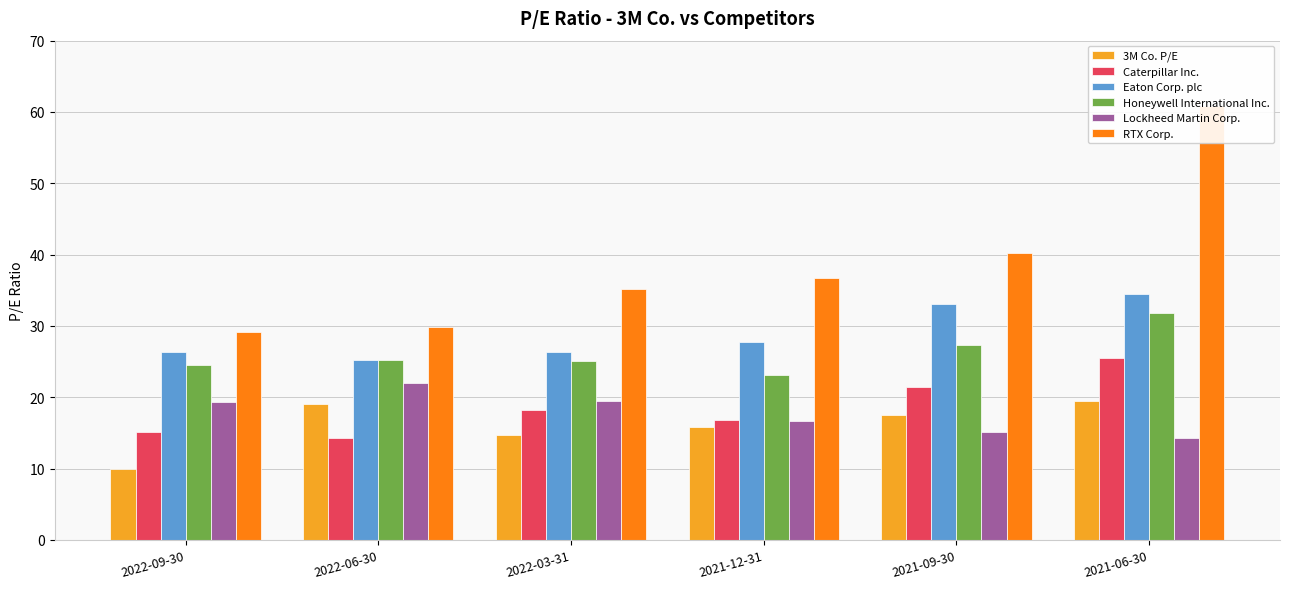

Count the number of data series in this chart.

6